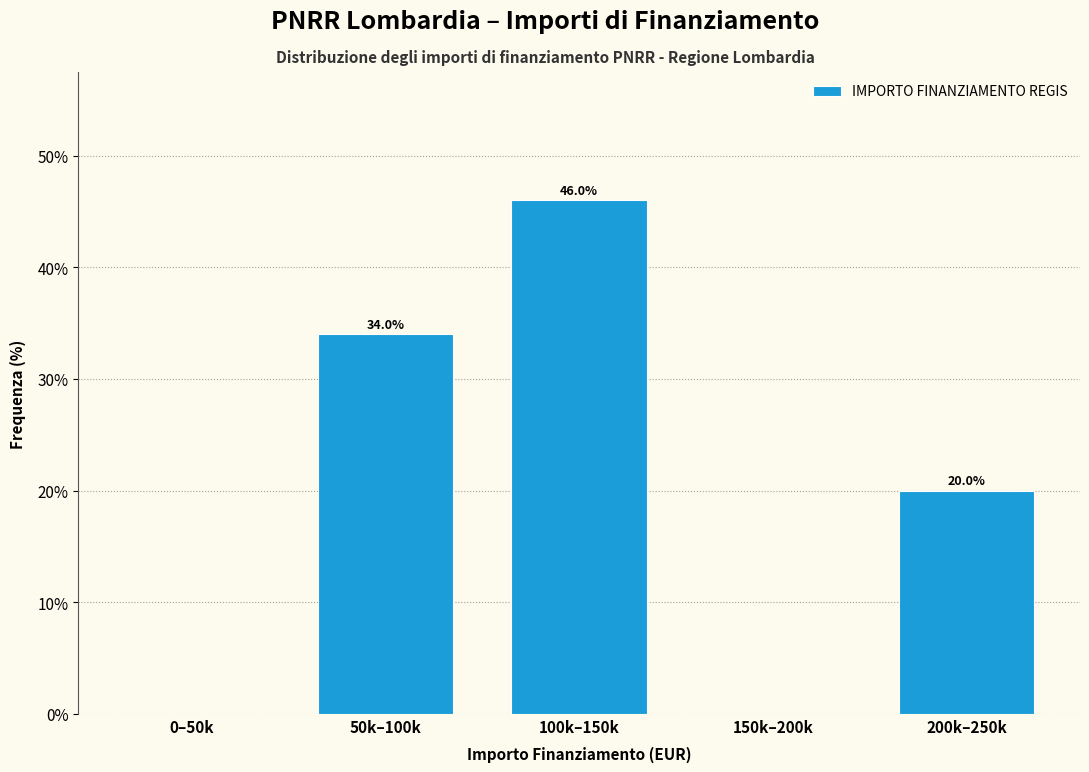

Reading left to right, list all the values displayed in this chart.

0–50k=0	50k–100k=34	100k–150k=46	150k–200k=0	200k–250k=20